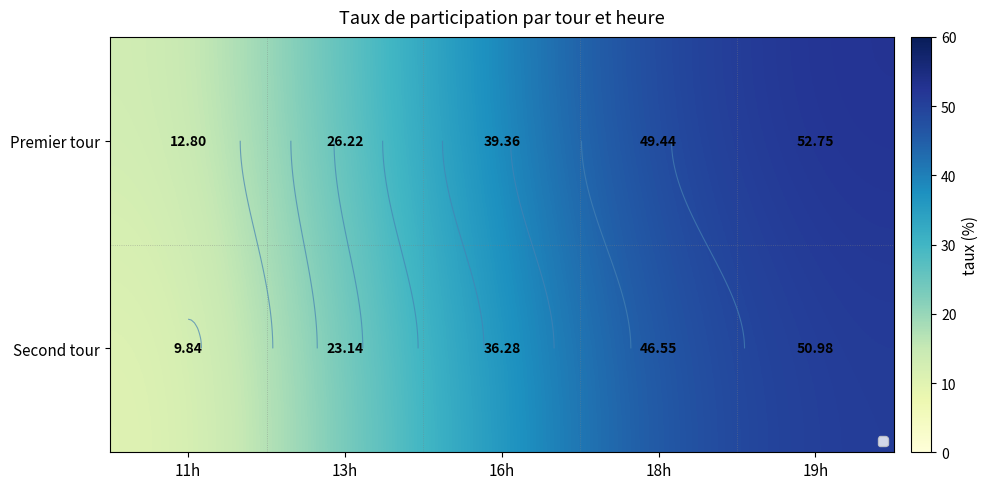

Which has a higher value, 16h or 11h?

16h